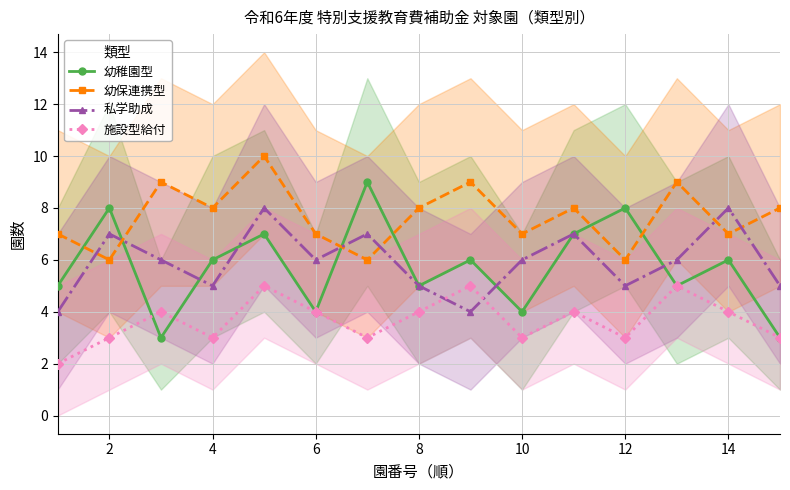

How many intersections are there between 私学助成 and 施設型給付?

2